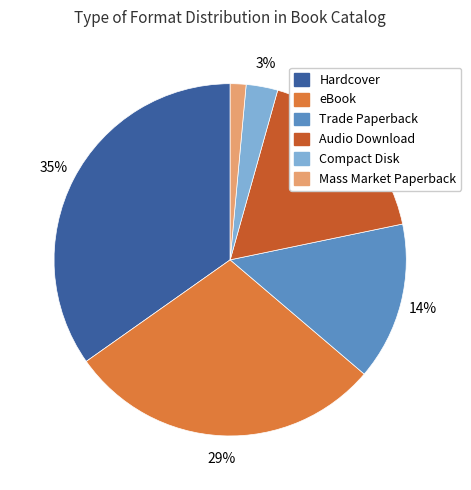

Rank the categories by value from highest to lowest.

Hardcover, eBook, Audio Download, Trade Paperback, Compact Disk, Mass Market Paperback